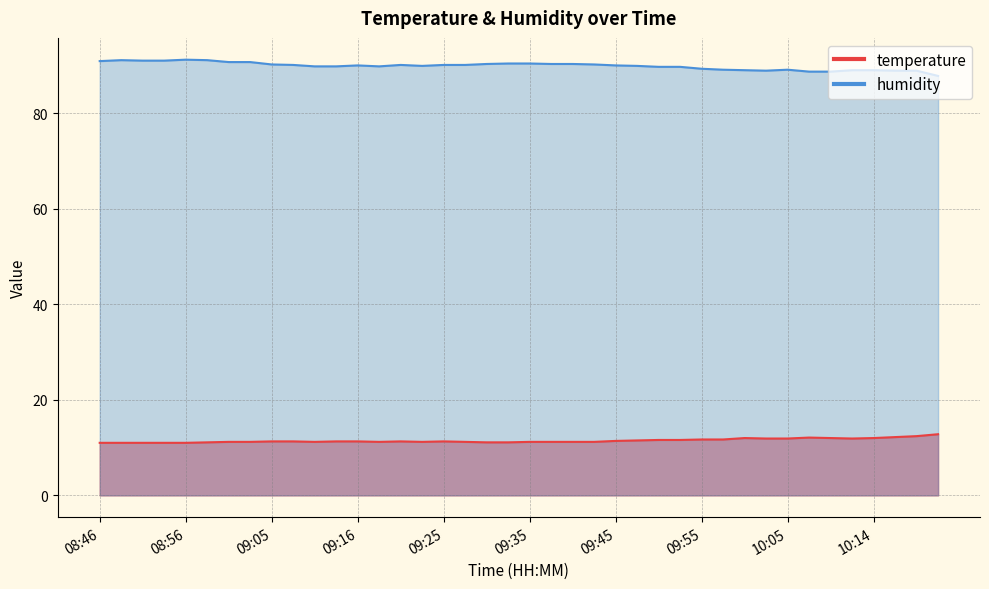

Is it true that temperature equals 16.8 at 10:19?

False